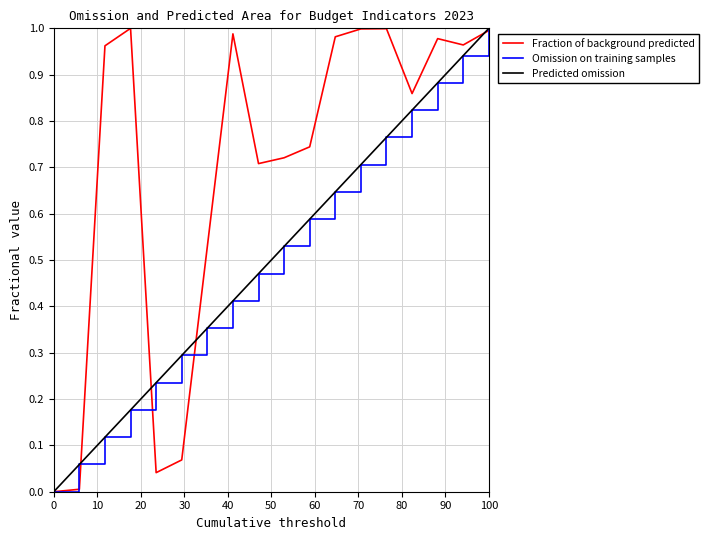

Does the chart display data point markers on the line(s)?

No